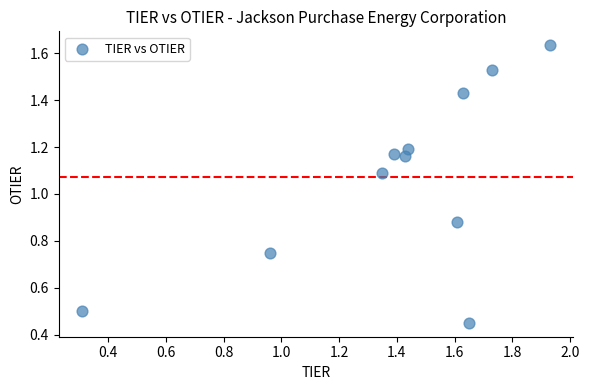

What Y value in the scatter plot is closest to 1?

1.1